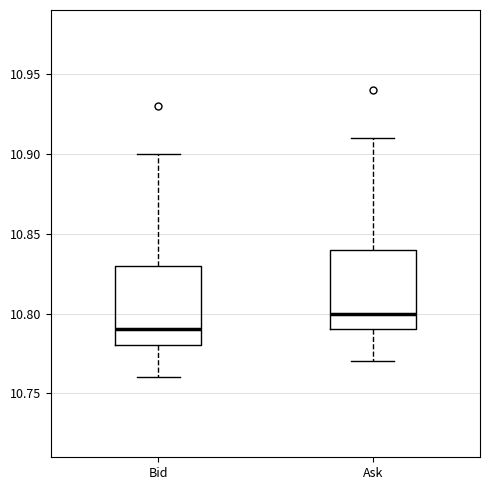

Where is the lower edge of the box for Bid on the y-axis? The values are not printed on the chart, so give them approximately, as read against the axis.

10.78